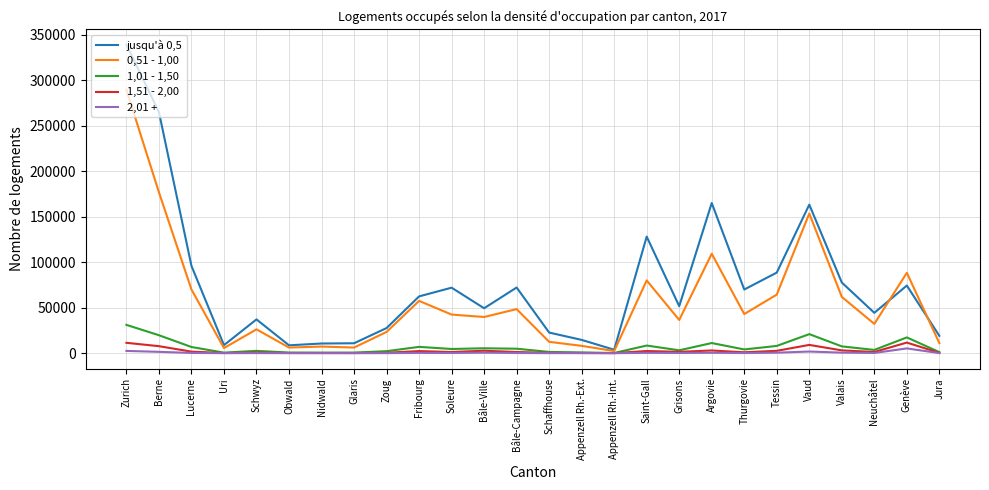

How many series are shown in this chart?

5